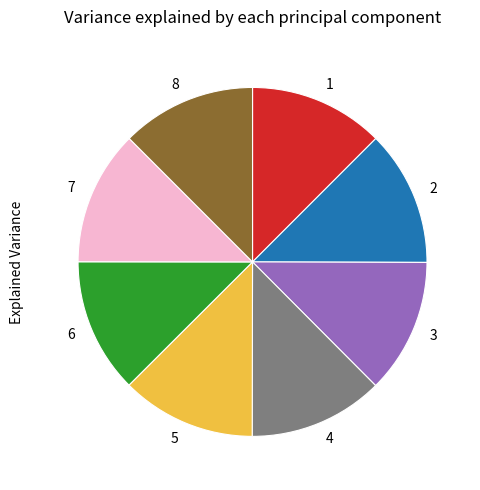

Do 7 and 4 together represent more than half of the pie?

No